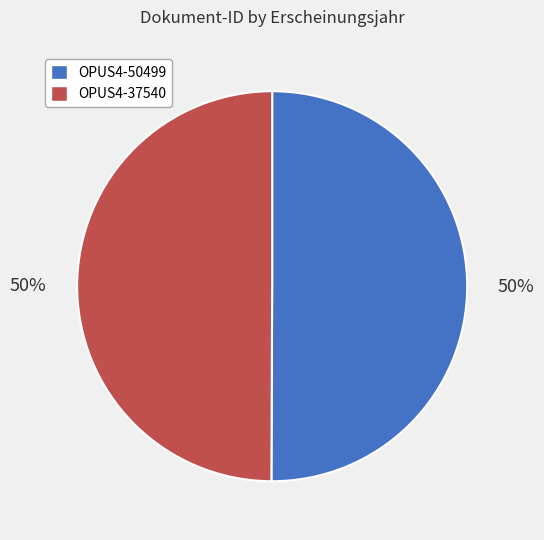

To the nearest percent, what portion does OPUS4-37540 represent?

50%